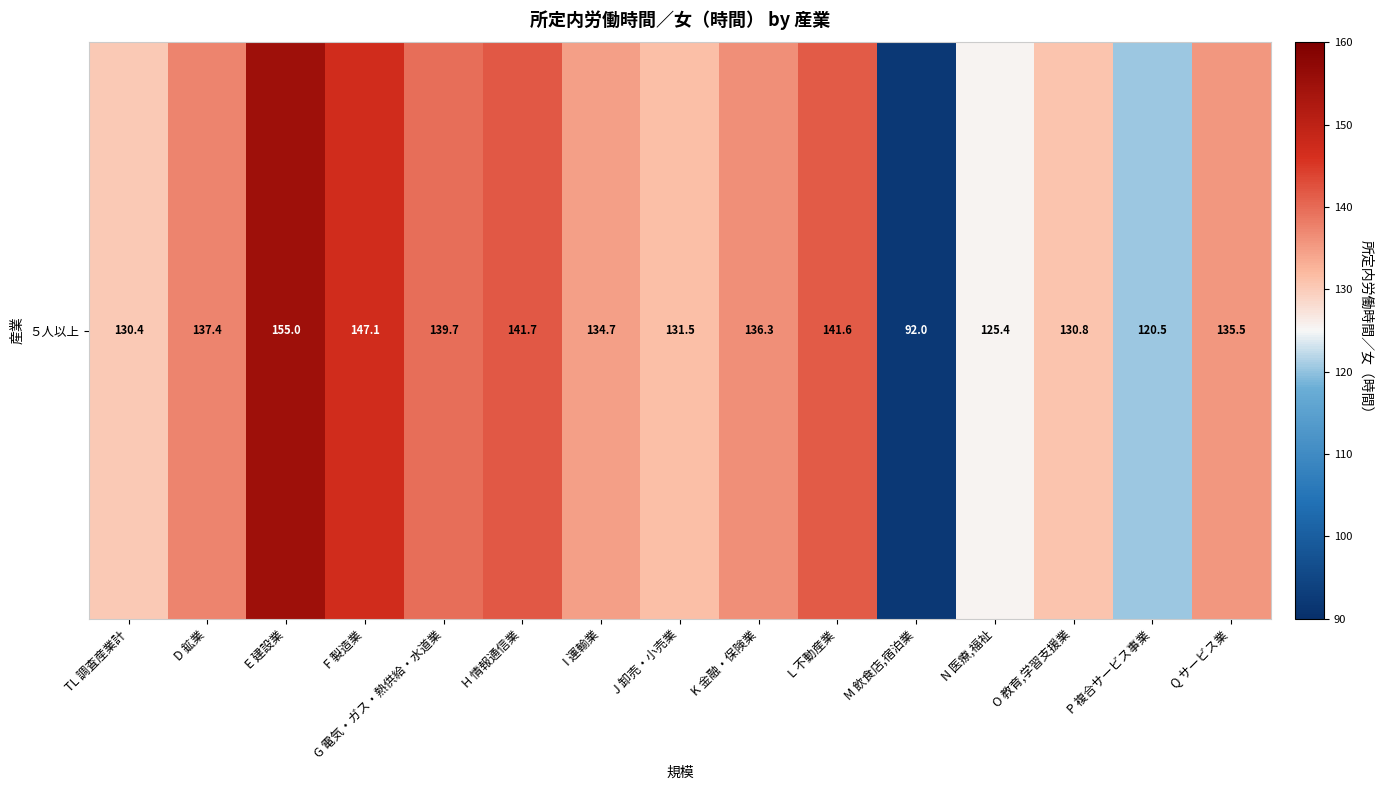

Reading left to right, transcribe all the data shown in this chart.

TL 調査産業計=130.4	D 鉱業=137.4	E 建設業=155.0	F 製造業=147.1	G 電気・ガス・熱供給・水道業=139.7	H 情報通信業=141.7	I 運輸業=134.7	J 卸売・小売業=131.5	K 金融・保険業=136.3	L 不動産業=141.6	M 飲食店,宿泊業=92.0	N 医療,福祉=125.4	O 教育,学習支援業=130.8	P 複合サービス事業=120.5	Q サービス業=135.5